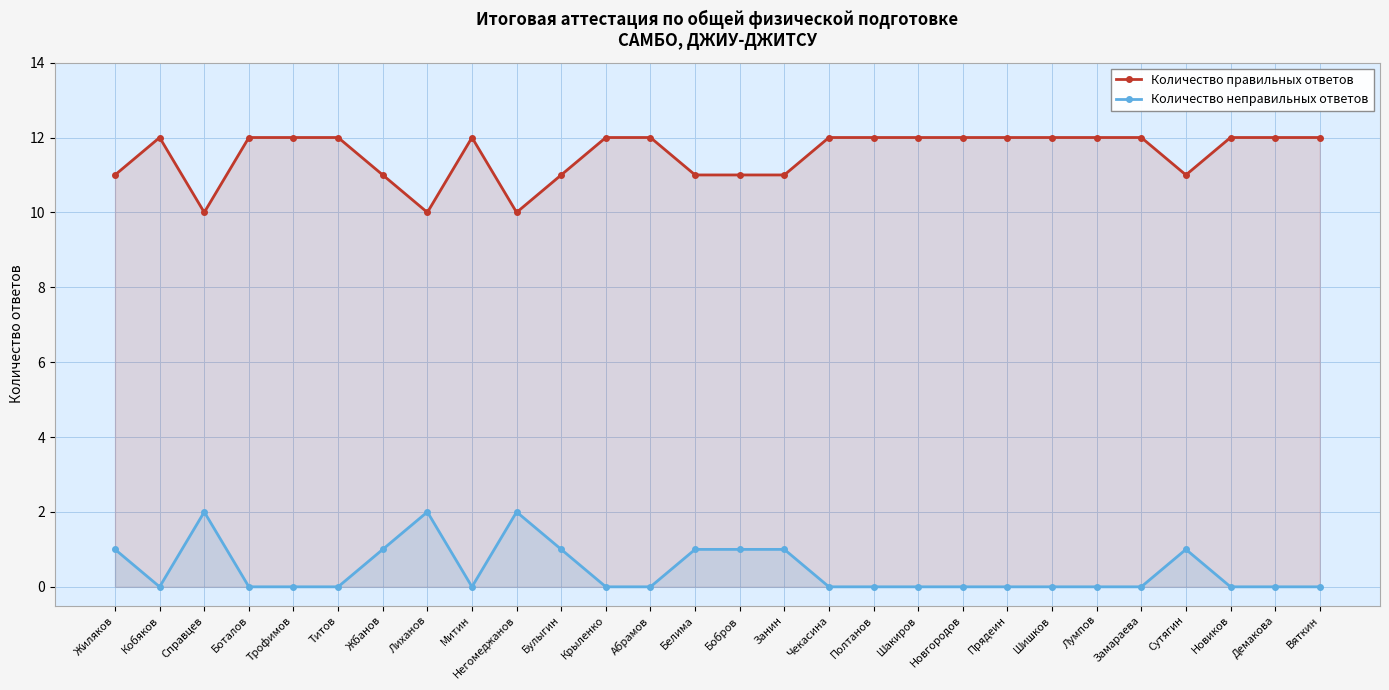

True or false: Количество неправильных ответов and Количество правильных ответов cross at least once.

False